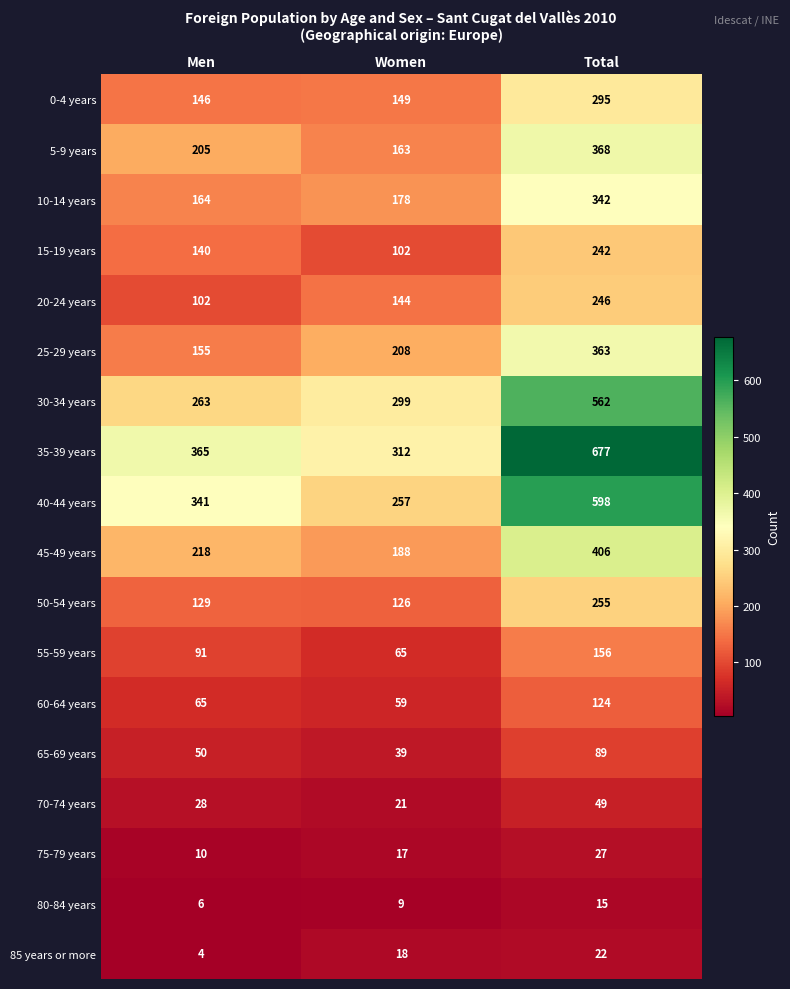

The value of 70-74 years at Women is 4. True or false?

False